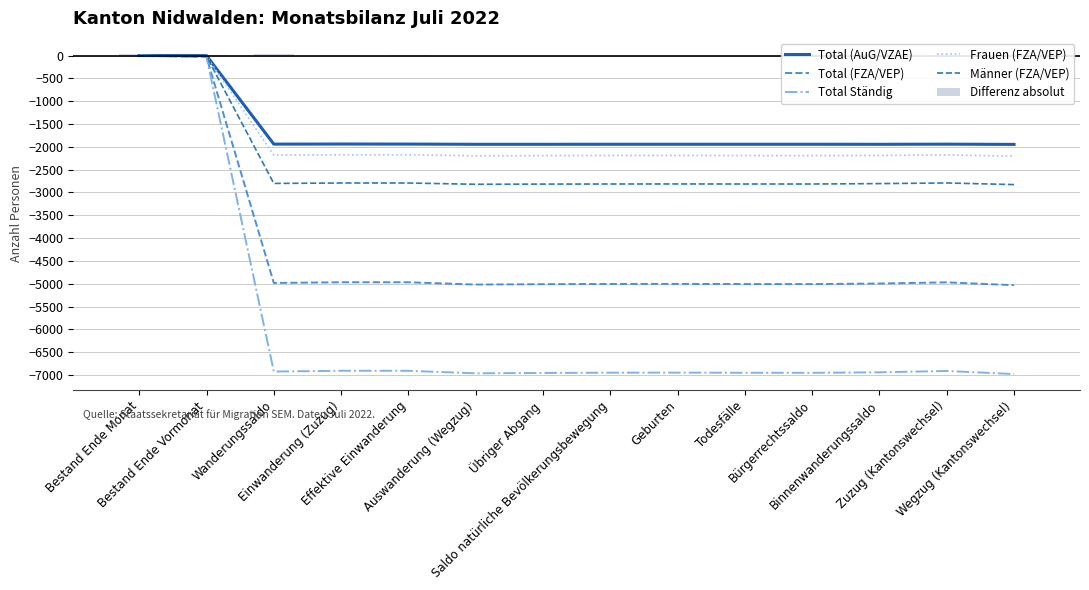

What is the value of the Männer (FZA/VEP) bar at the 7th from the left?

-2817